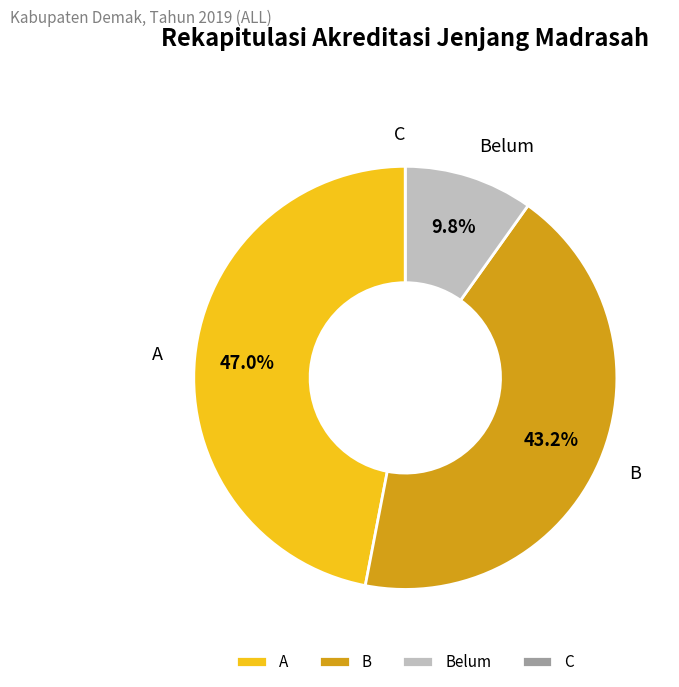

Between B and A, which is larger?

A